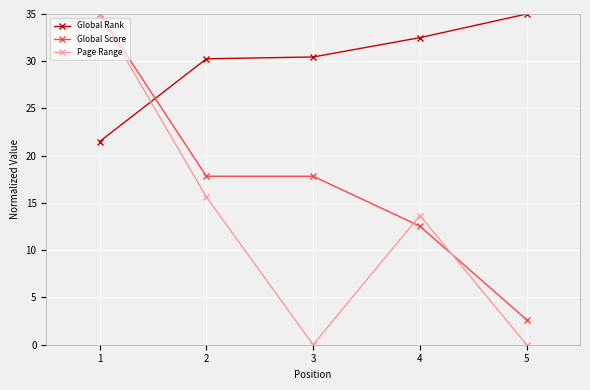

What is the lowest value of the Global Rank series?

21.5